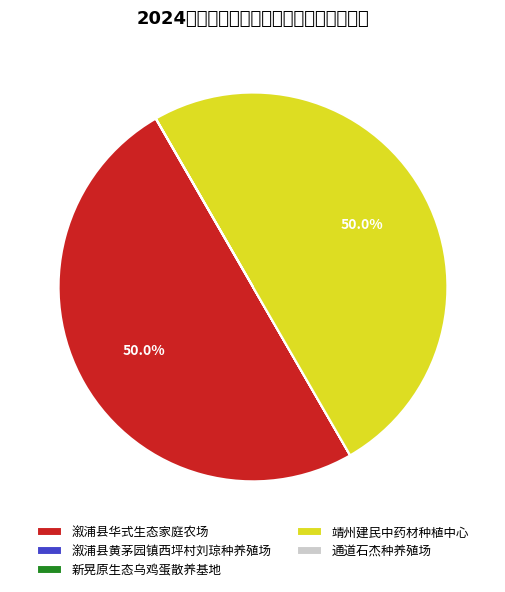

Does any single category account for the majority?

No